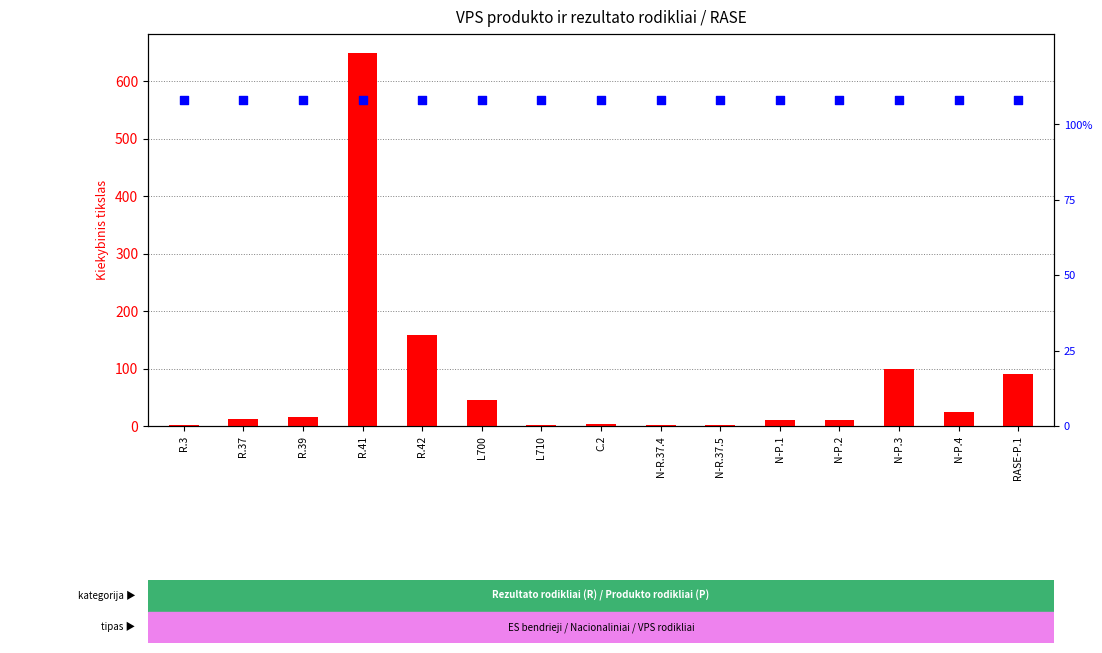

Is the value of percentile rank within the sample at R.41 greater than the value of Kiekybinis tikslas (iki 2029 m.) at N-P.4?

Yes